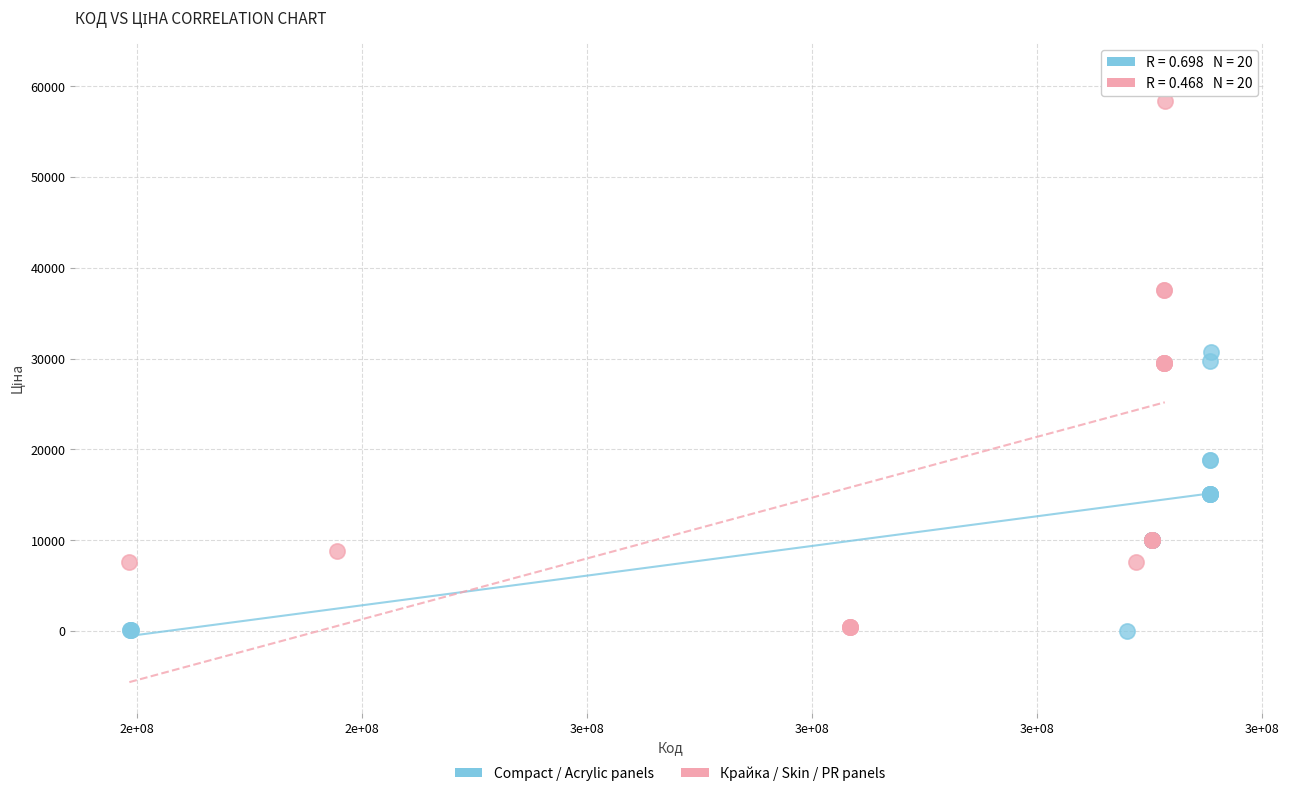

Which series contains the highest Y value?

Крайка / Skin / PR panels